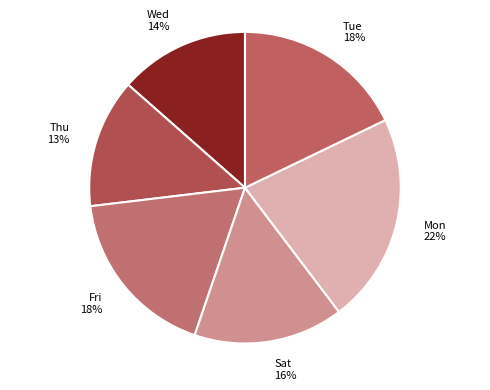

The Mon slice represents 30% of the pie. True or false?

False